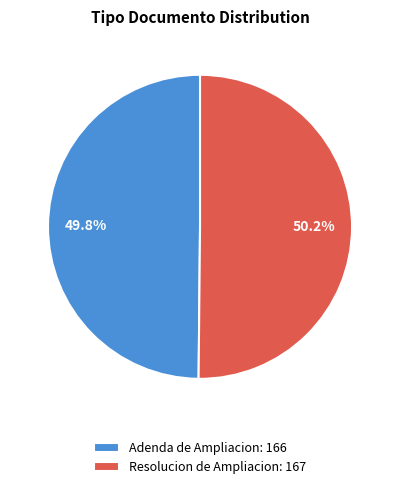

Is the sum of Resolucion de Ampliacion and Adenda de Ampliacion greater than half?

Yes